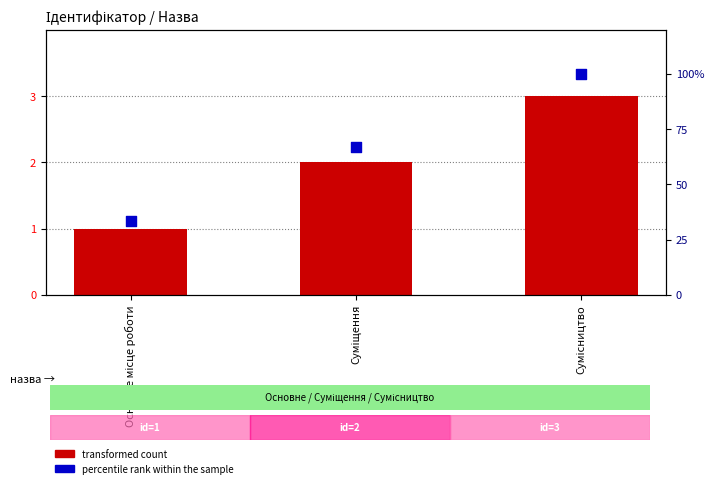

Is the value of transformed count at Суміщення greater than the value of percentile rank within the sample at Сумісництво?

No